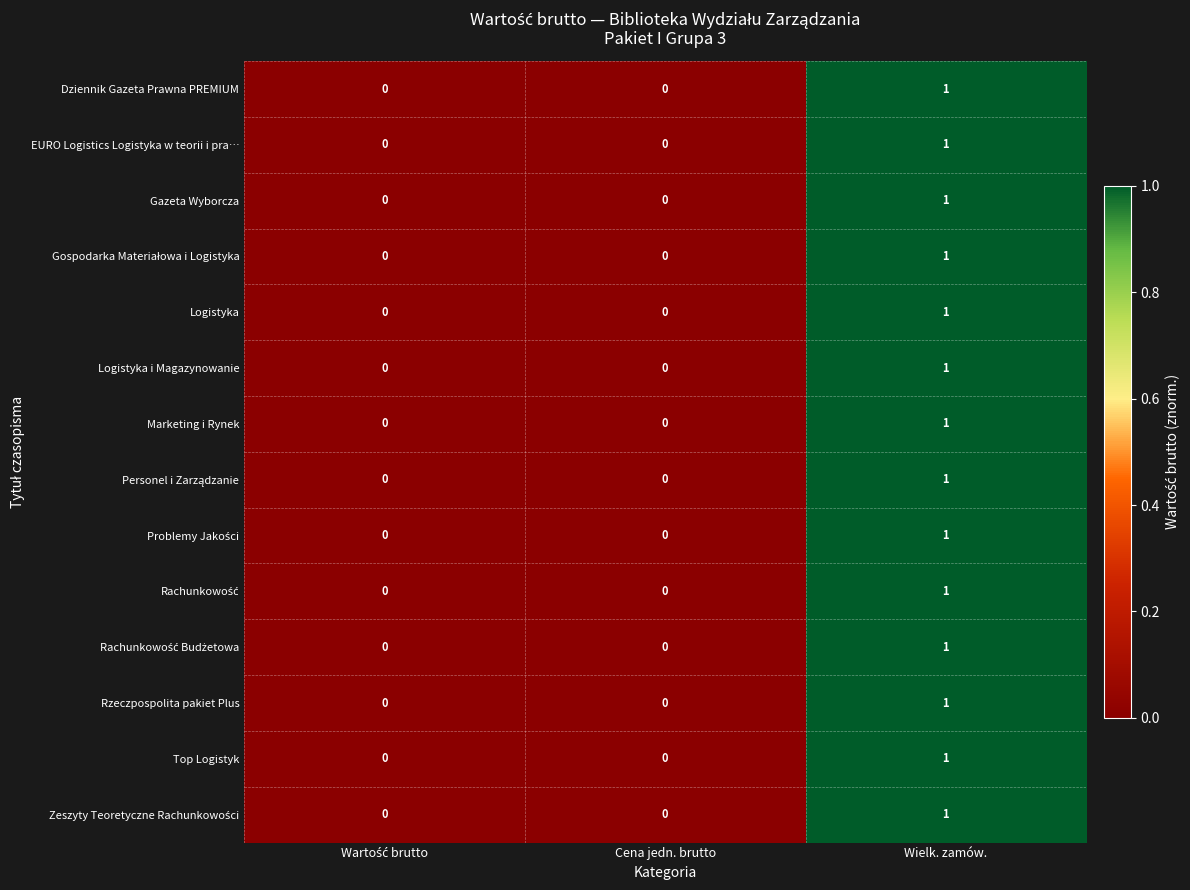

What is the total value across all series at Wielk. zamów.?

14